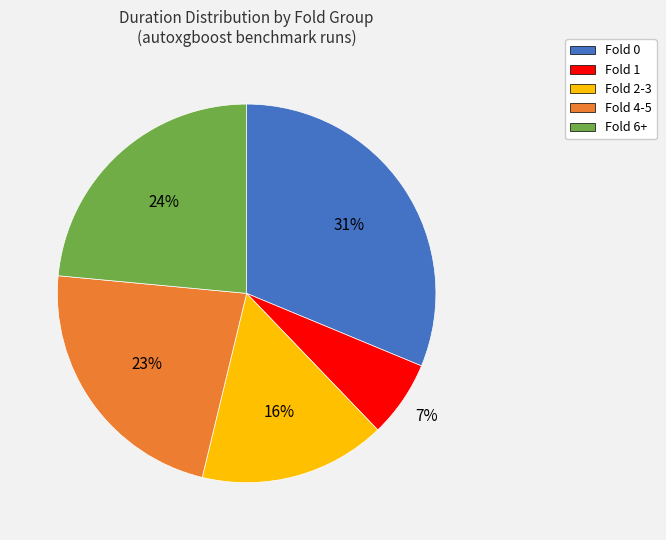

Is there any slice that represents more than half of the pie?

No